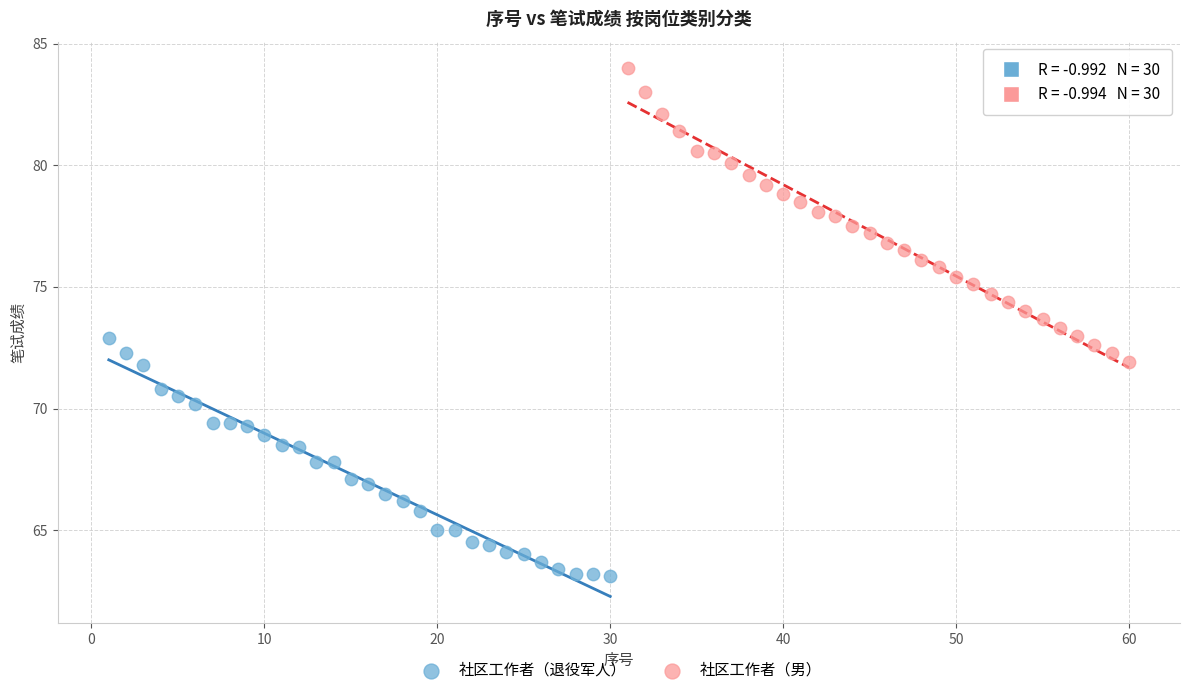

Which series has the widest spread of Y values?

社区工作者（男）